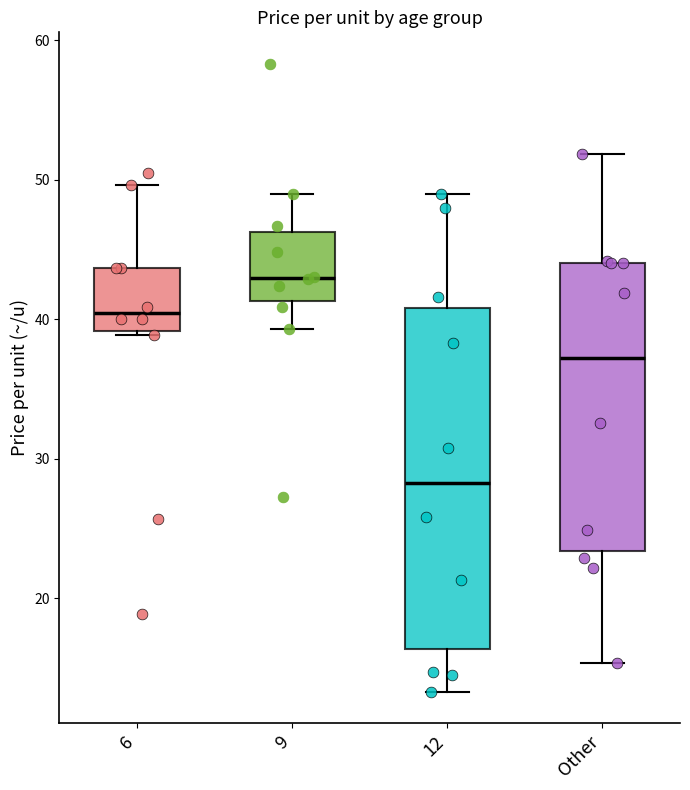

Which box has the lowest median line?

12